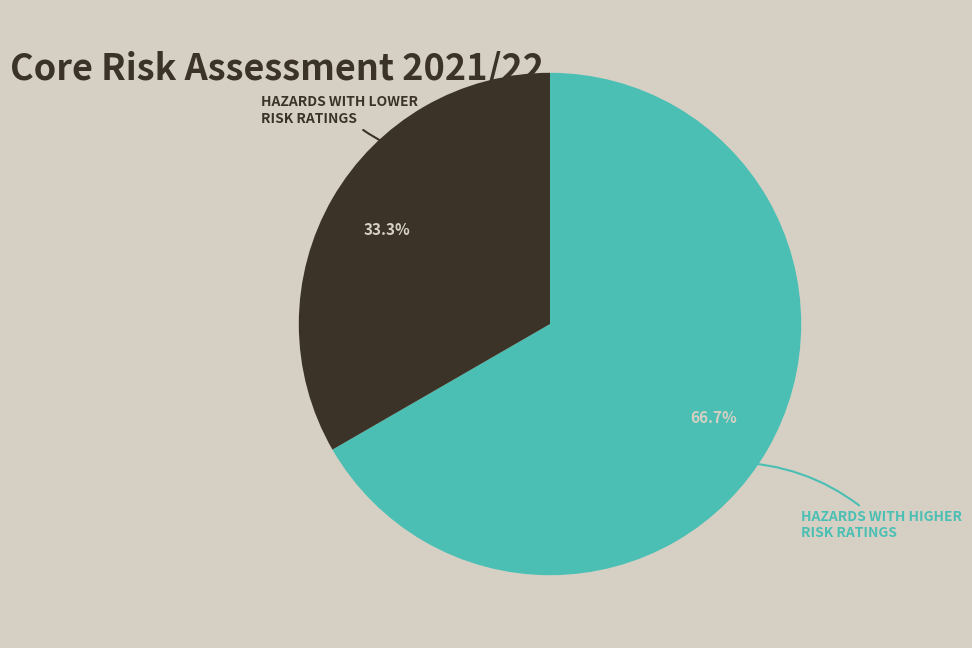

Is there a majority slice in this chart?

Yes